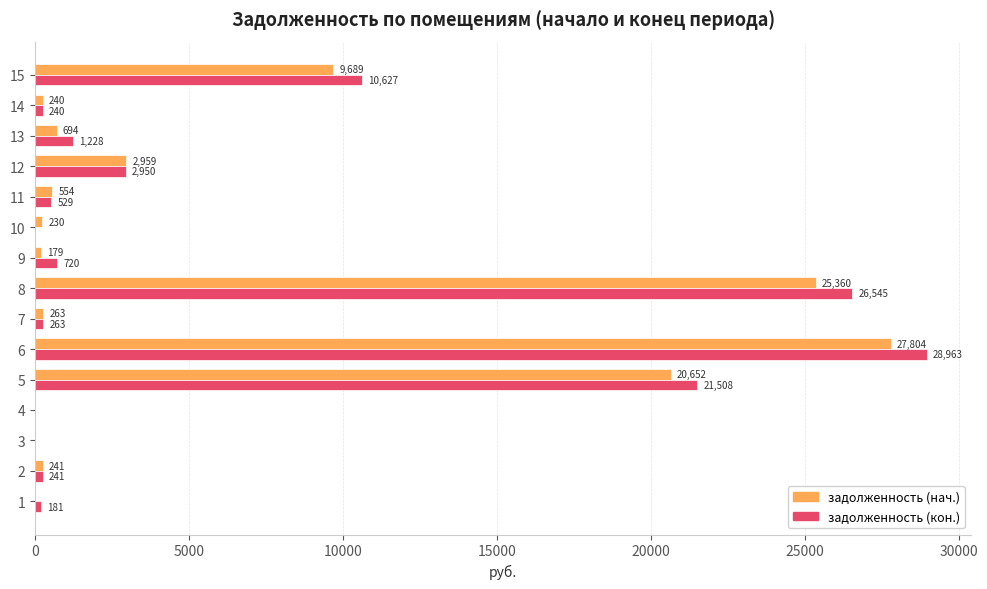

Is it true that задолженность (кон.) equals 46017.9 at 6?

False